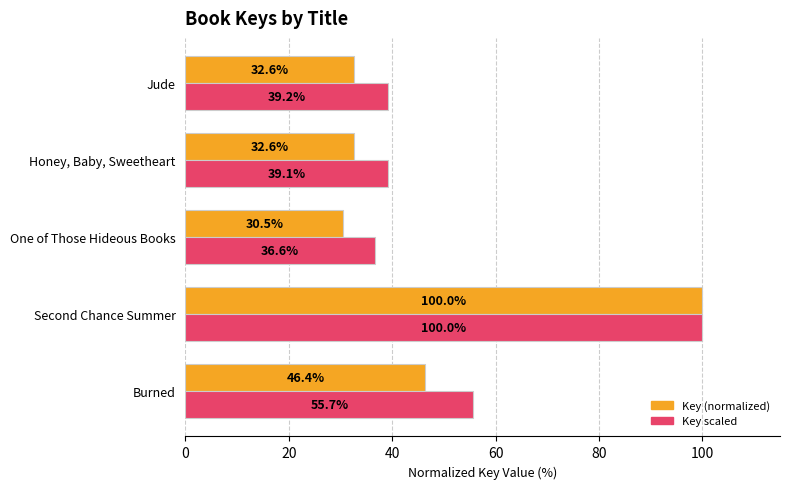

The value of Key scaled at Second Chance Summer is 30.5. True or false?

False